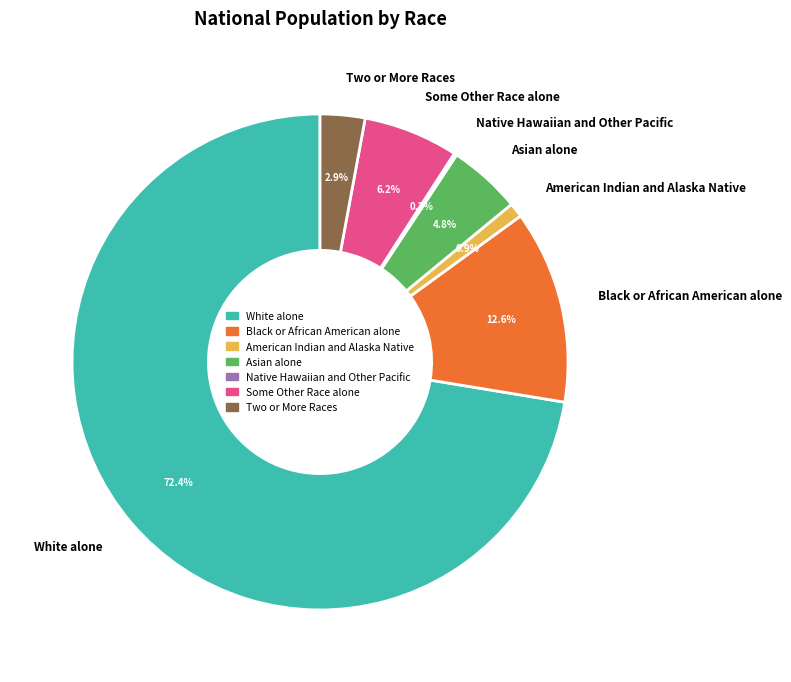

What is the largest slice in the pie chart?

White alone